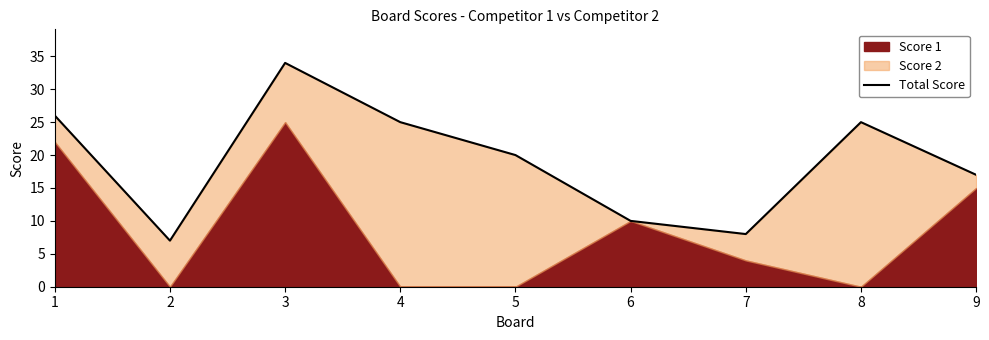

What is the sum of all values?

172